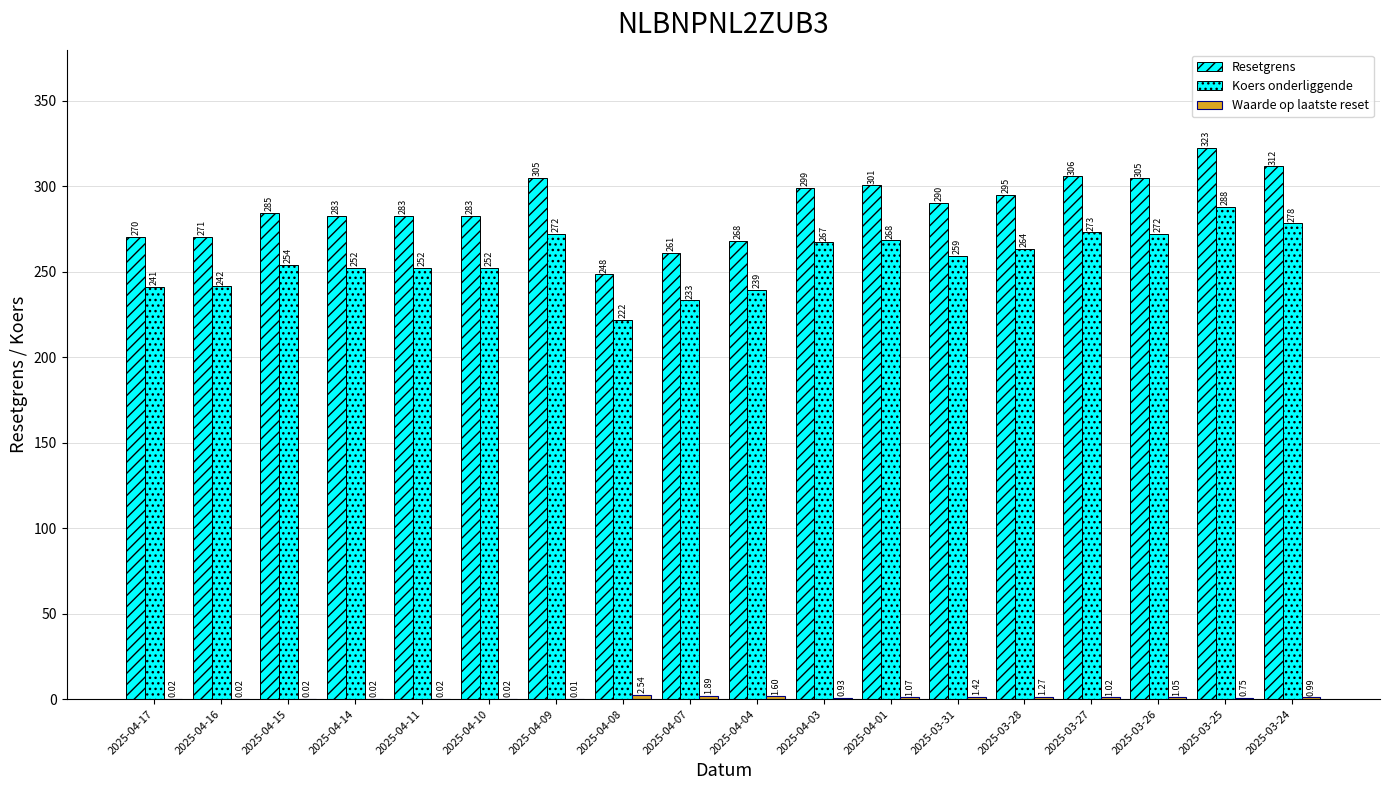

Which series has the largest range (max minus min)?

Resetgrens